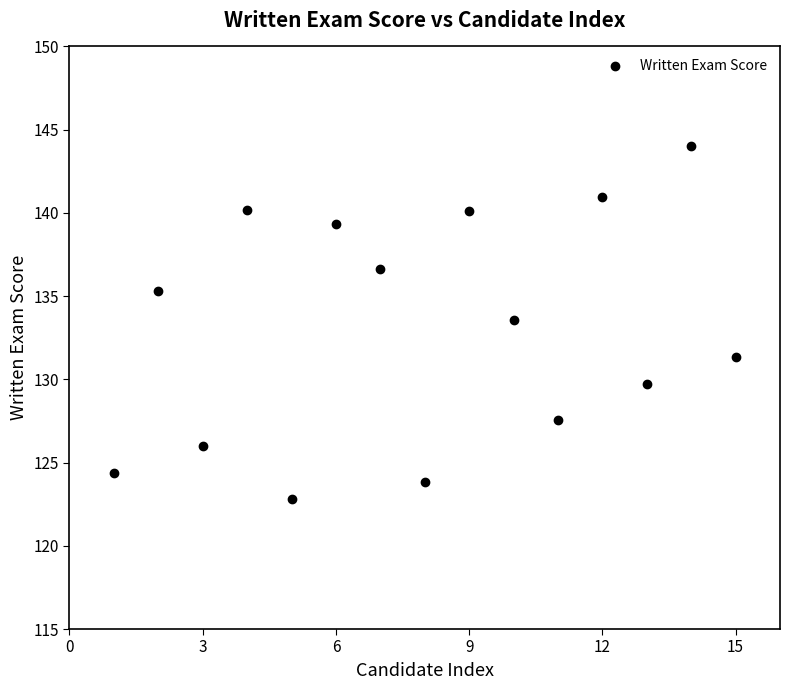

What is the range of Y values (max minus min)?

21.2